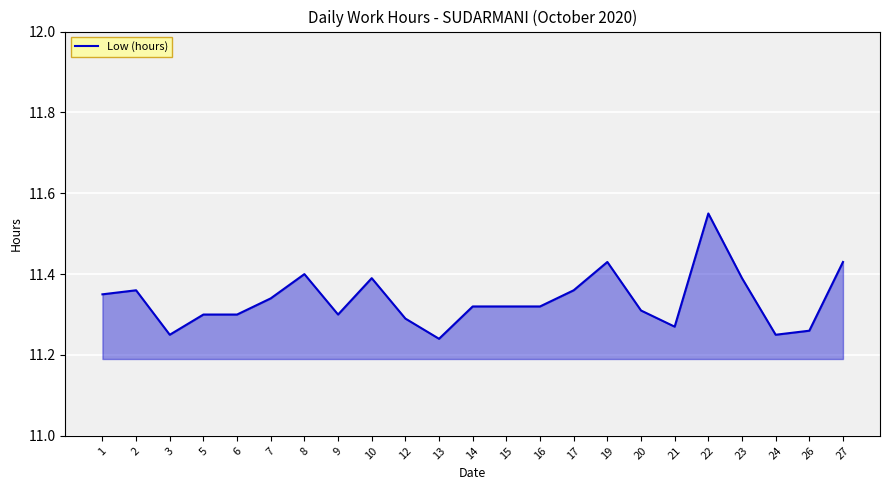

Is it true that the value at 6 is 11.3?

True